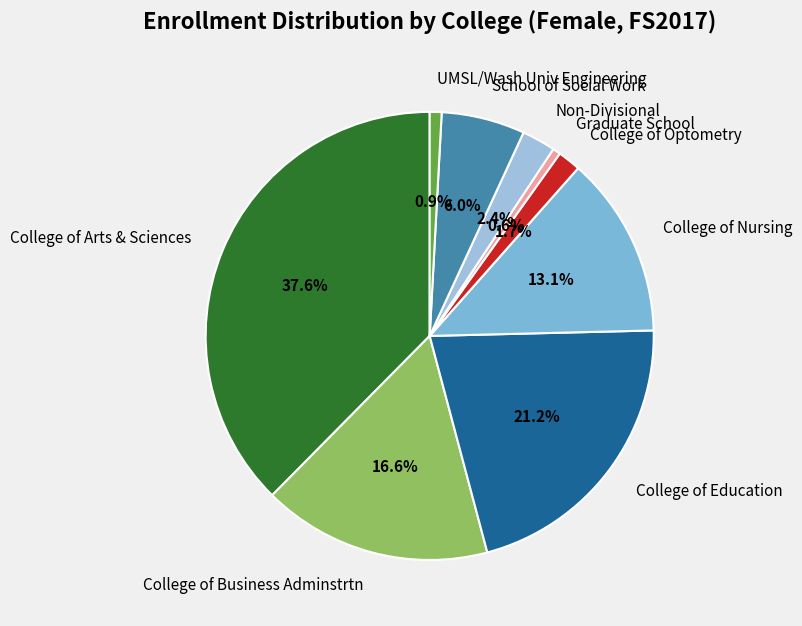

Do College of Nursing and College of Optometry together represent more than half of the pie?

No